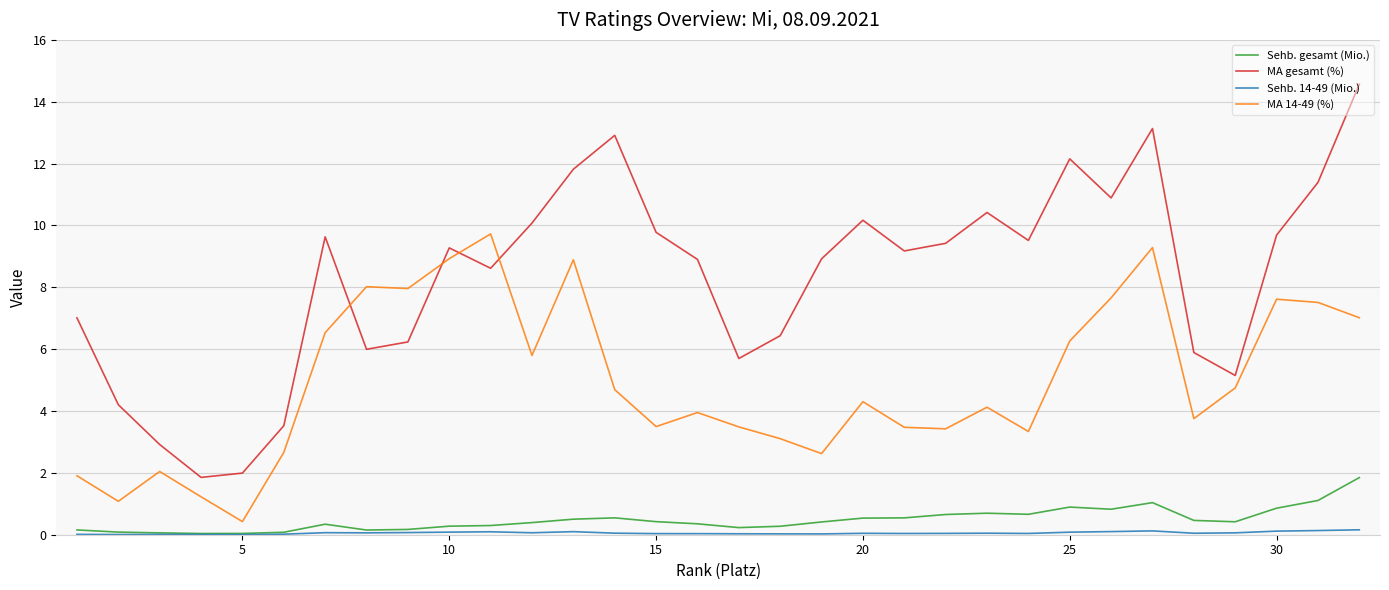

Which series has the largest range (max minus min)?

MA gesamt (%)